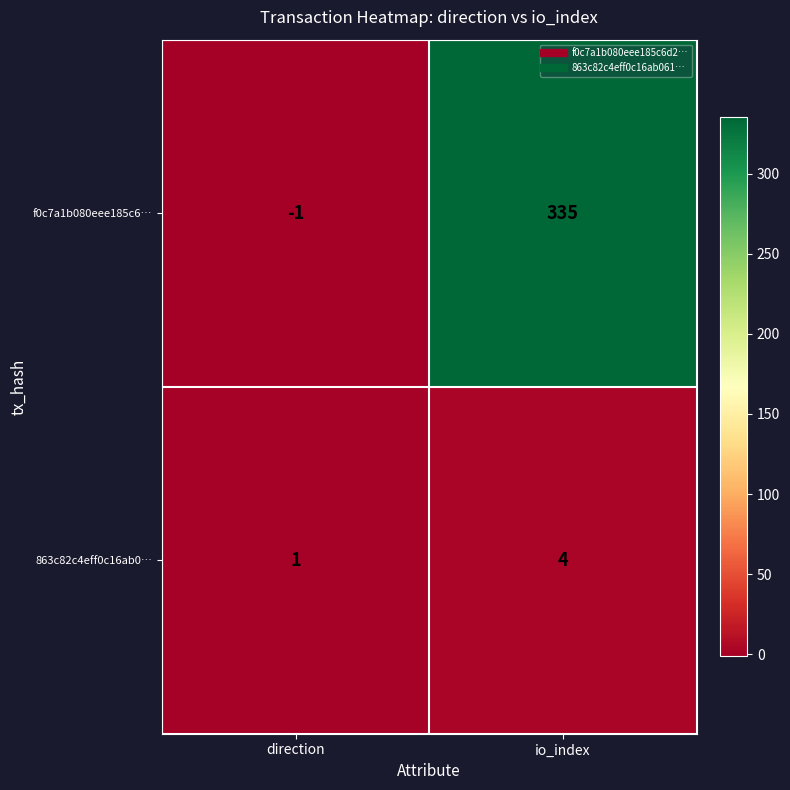

Which series has the widest spread of values?

f0c7a1b080eee185c6…